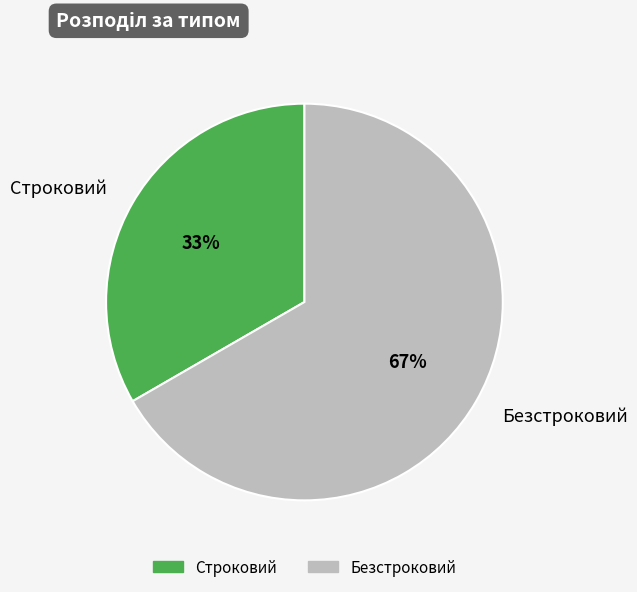

To the nearest percent, what portion does Безстроковий represent?

67%